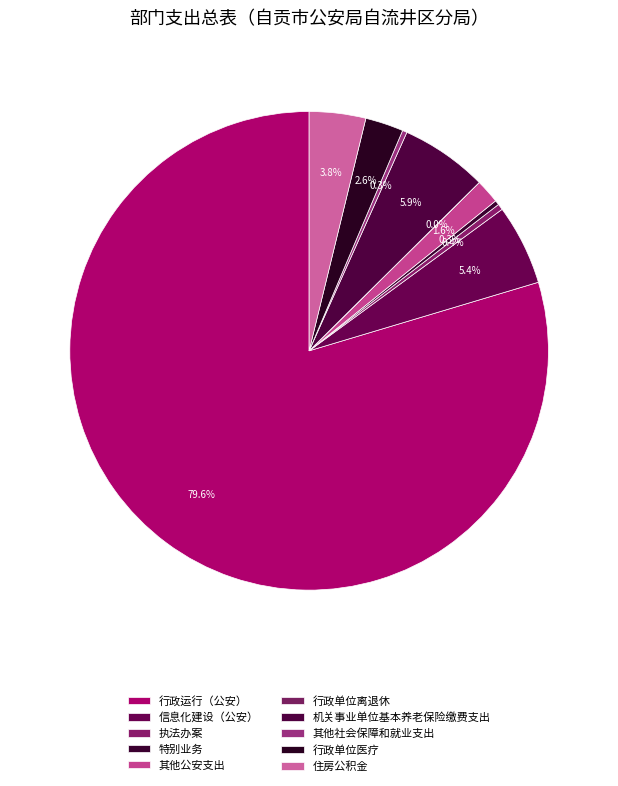

Approximately how many times larger is the value at 住房公积金 compared to 执法办案?

9.5